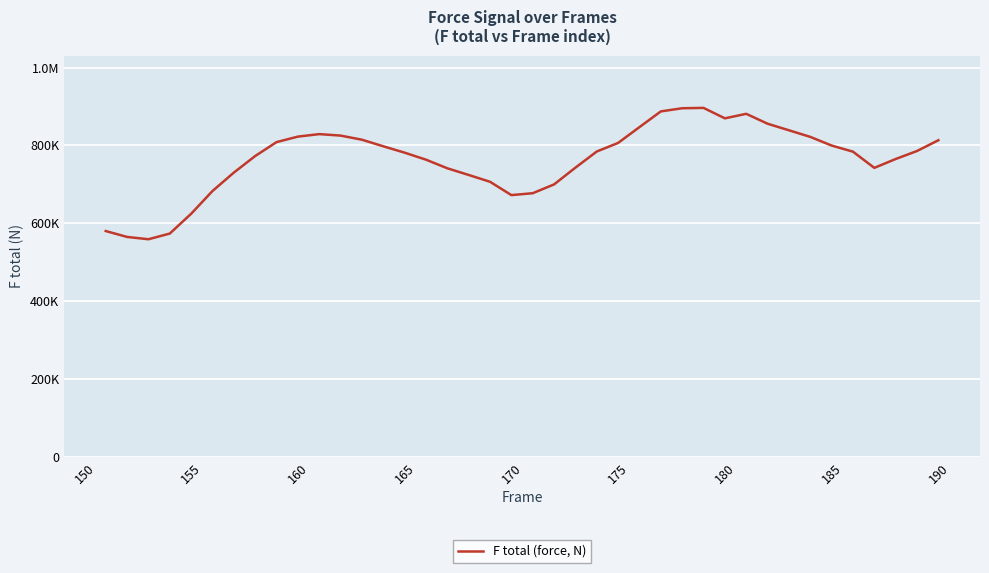

Does the chart have visible grid lines?

Yes